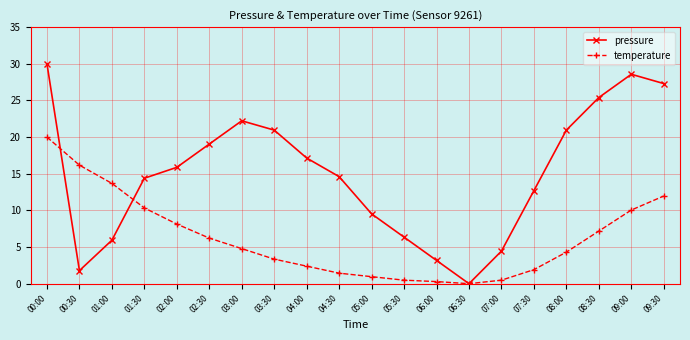

Which series has the widest spread of values?

pressure